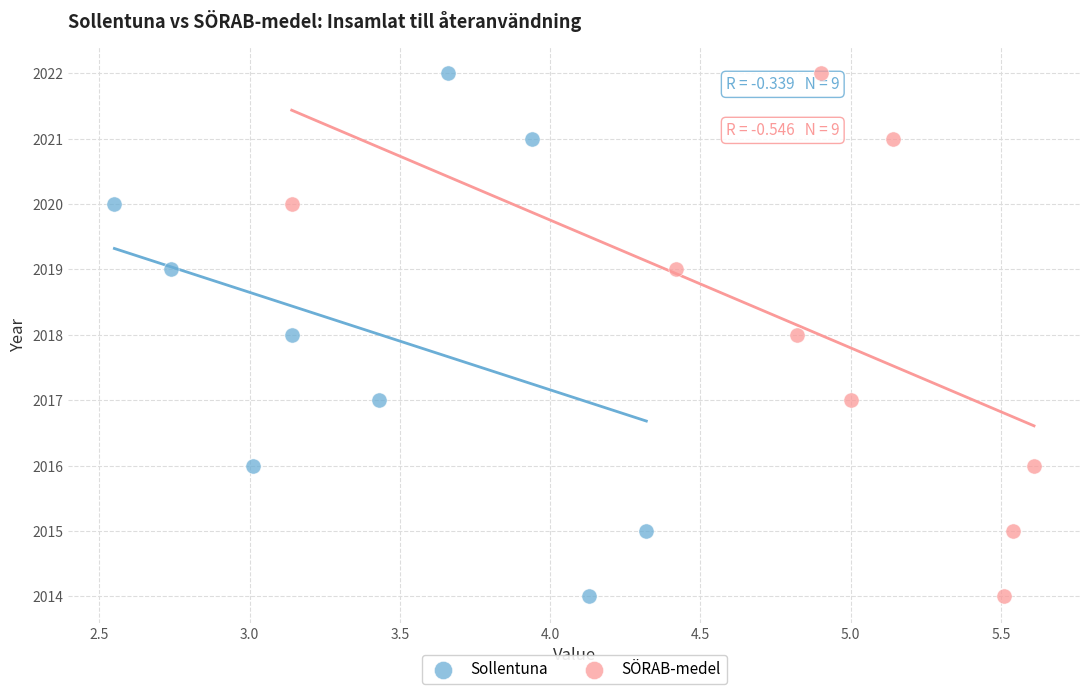

What are all the series names shown in the legend?

Sollentuna, SÖRAB-medel